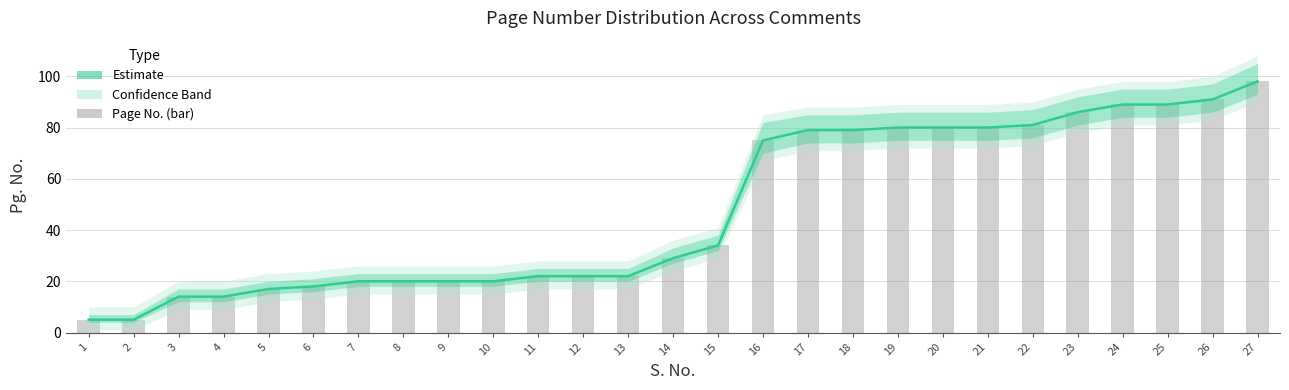

How many bars are there in total?

27